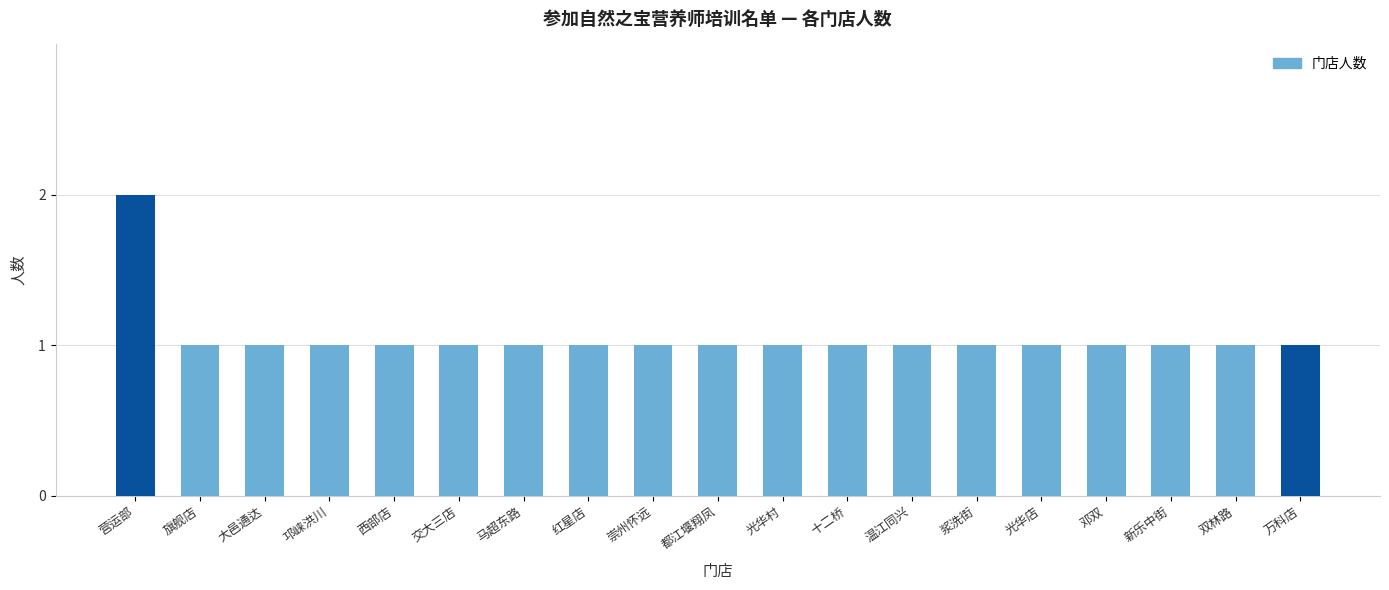

What is the sum of all values?

20